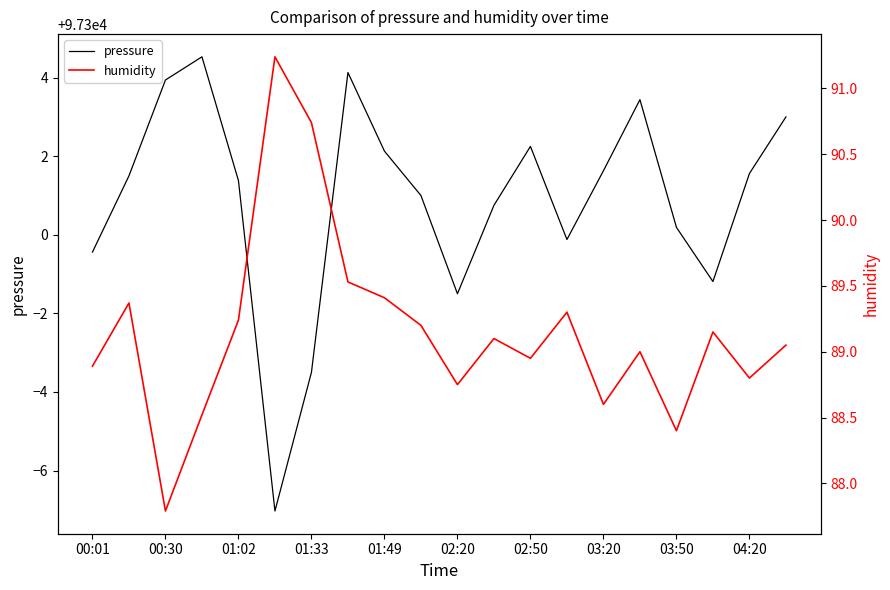

What is the average value of the pressure series?

97300.9